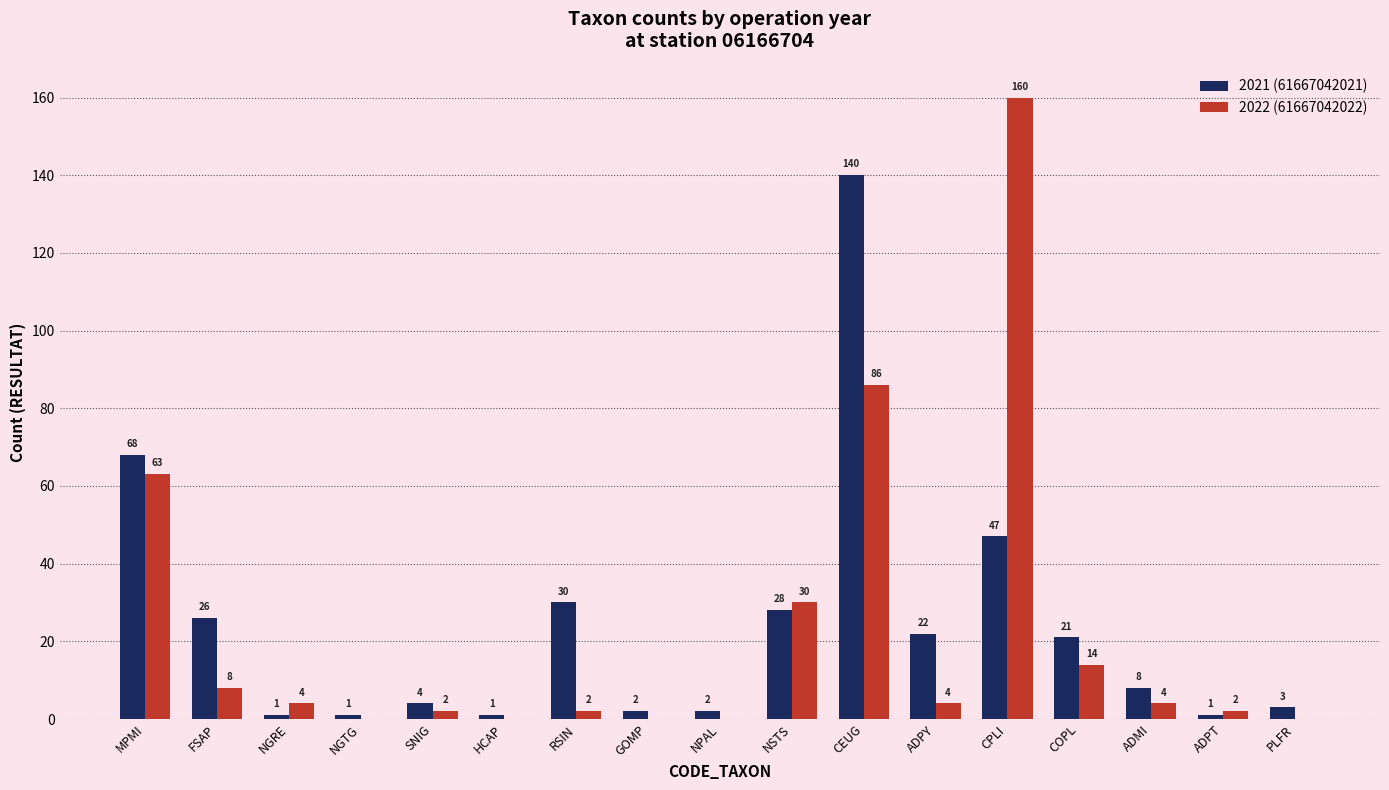

At which category is the sum across all series the highest?

CEUG